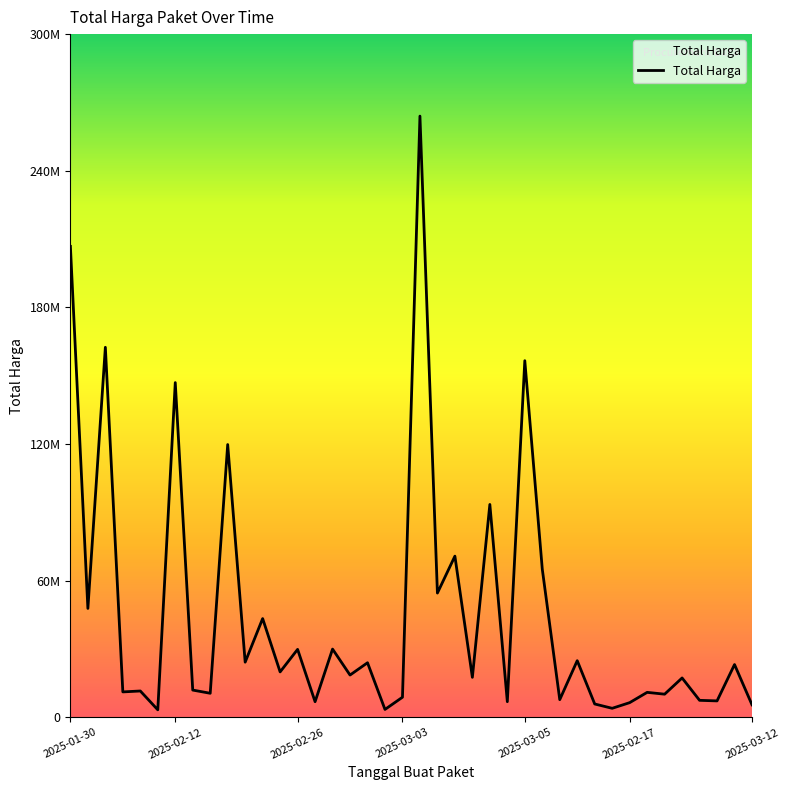

Where is the data nearest to the value 133665000?

2025-02-12